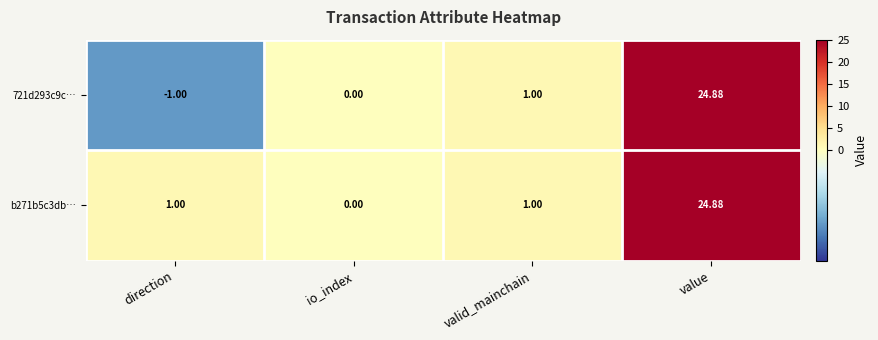

List the labels in order of 721d293c9c… value, largest first.

value, valid_mainchain, io_index, direction